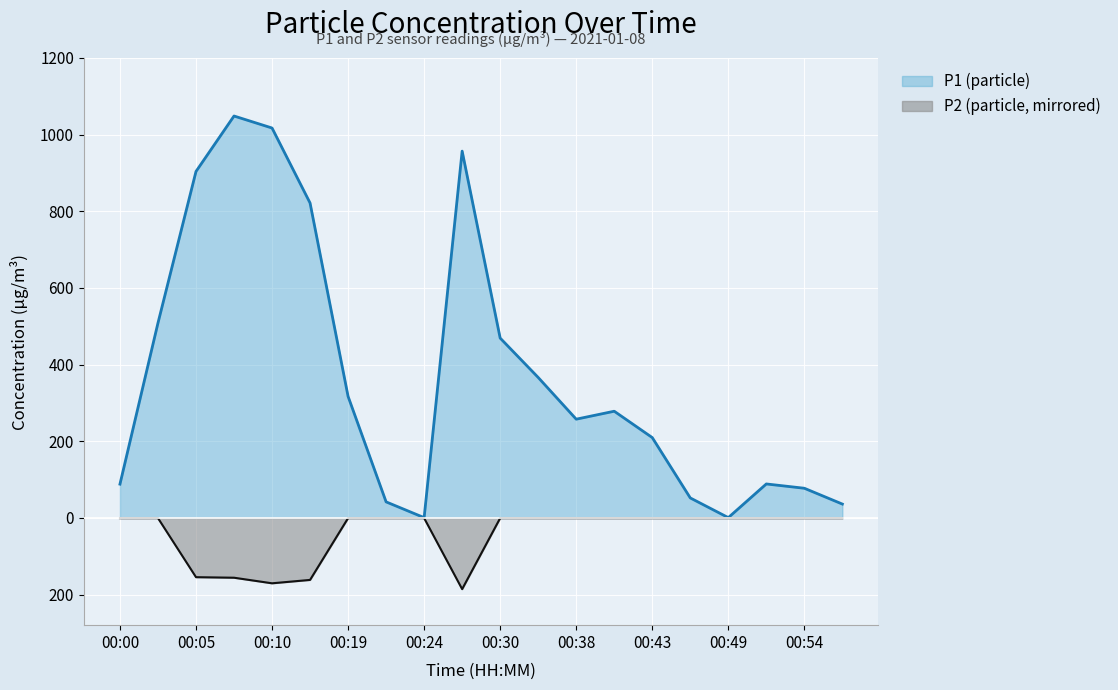

Rank the series by their average value, from lowest to highest.

P2 (particle), P1 (particle)